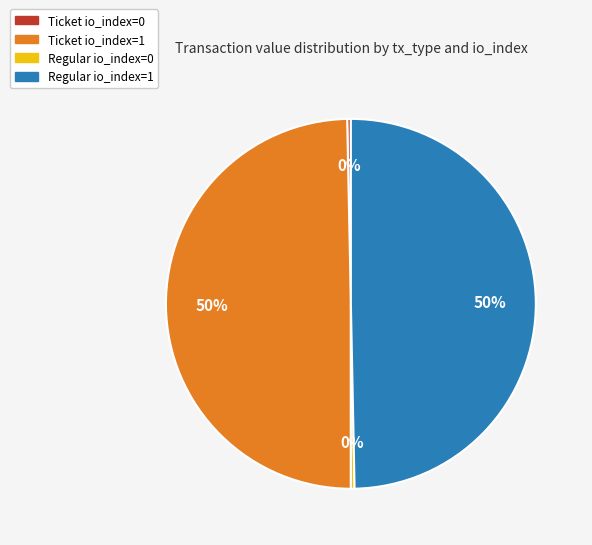

Is the sum of Ticket io_index=0 and Regular io_index=0 greater than half?

No